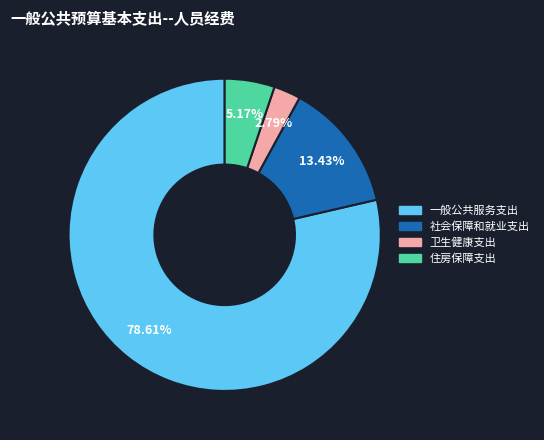

Is it true that 社会保障和就业支出 is 3% of the pie?

False